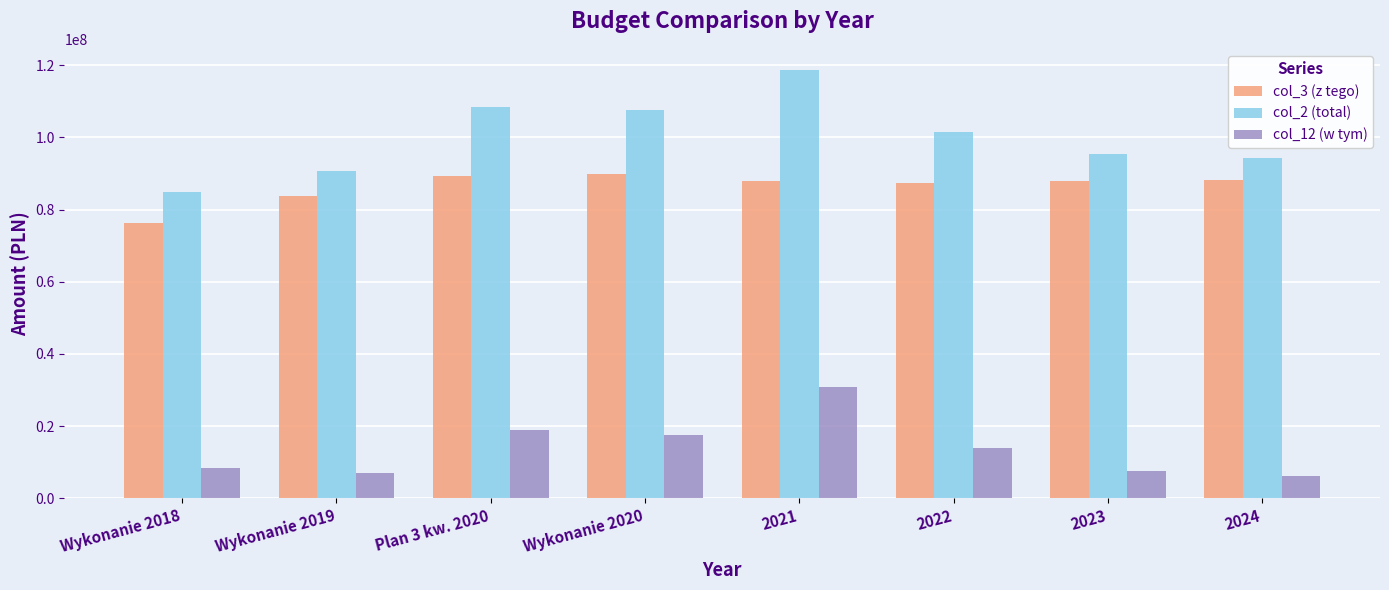

What is the total value across all series at 2024?

188806588.0